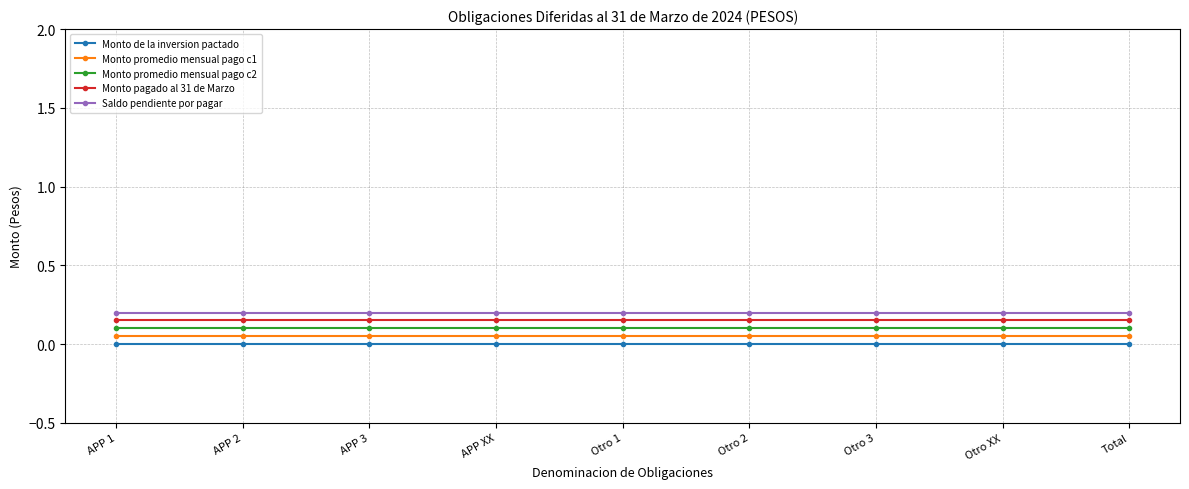

Does the chart have visible grid lines?

Yes